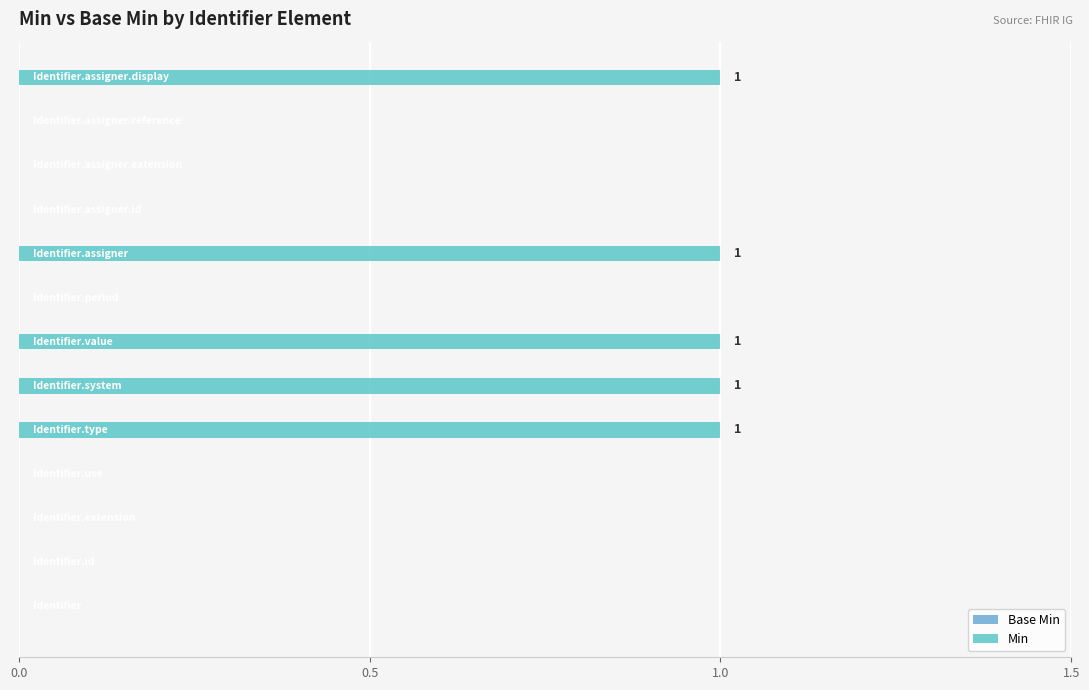

How many categories are shown in the chart?

13